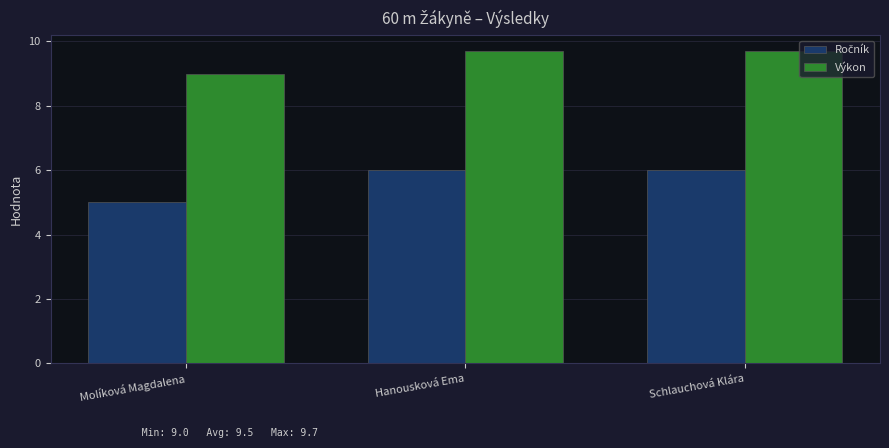

What is the spread (max minus min) of values at Molíková Magdalena?

4.0